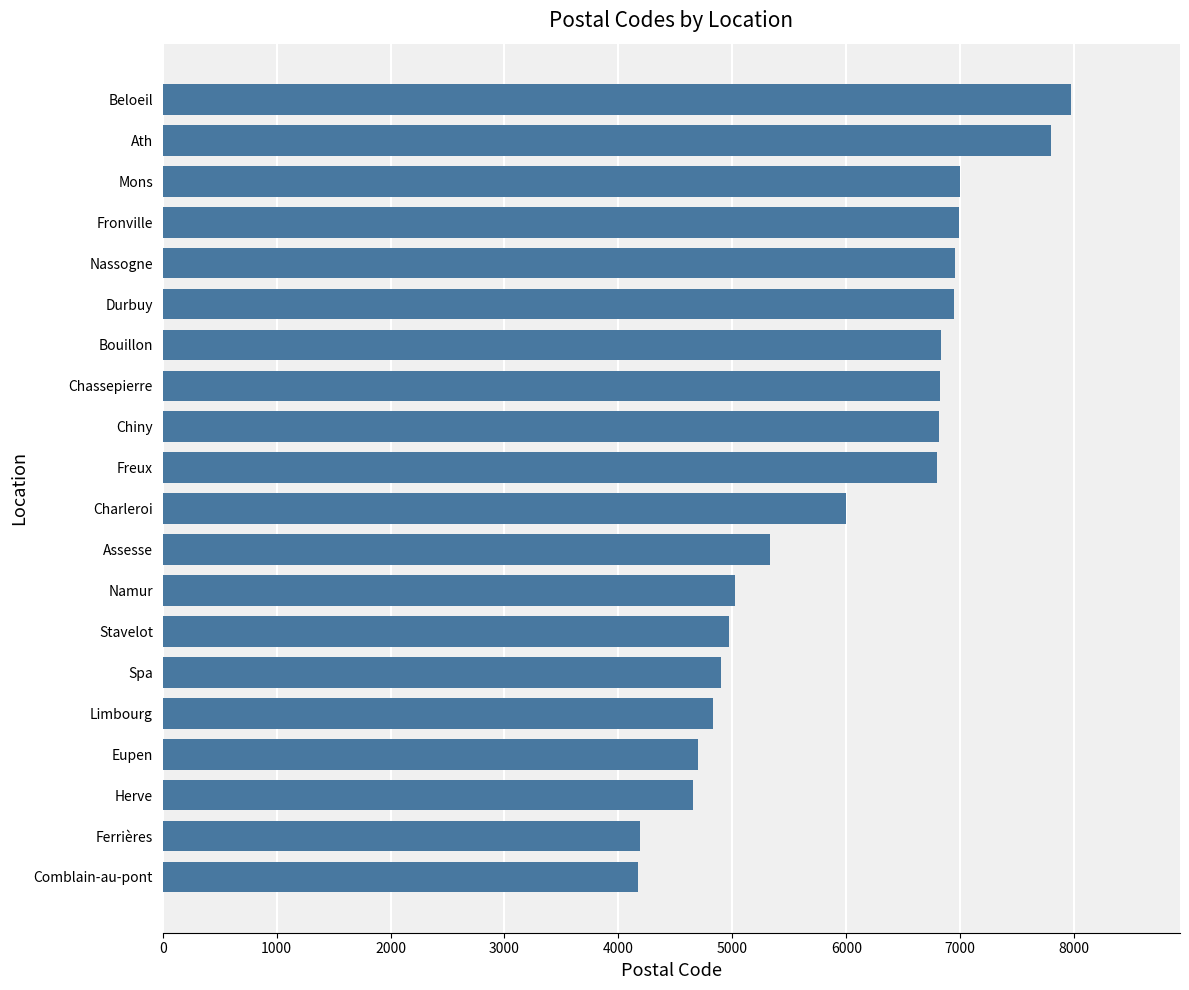

The value at Freux is 6800. True or false?

True